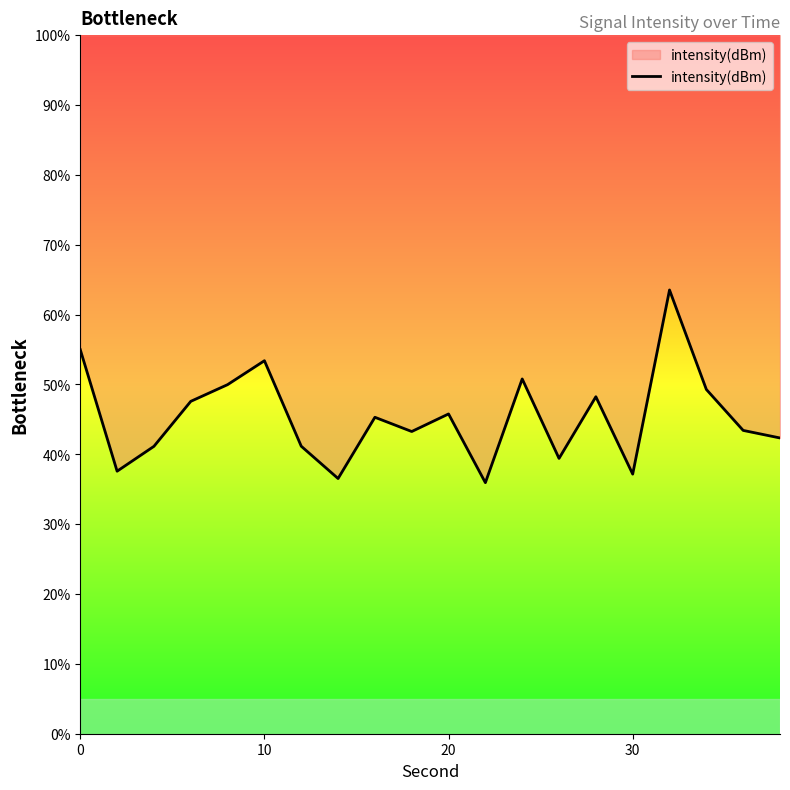

What is the difference between the maximum and minimum values?

27.6